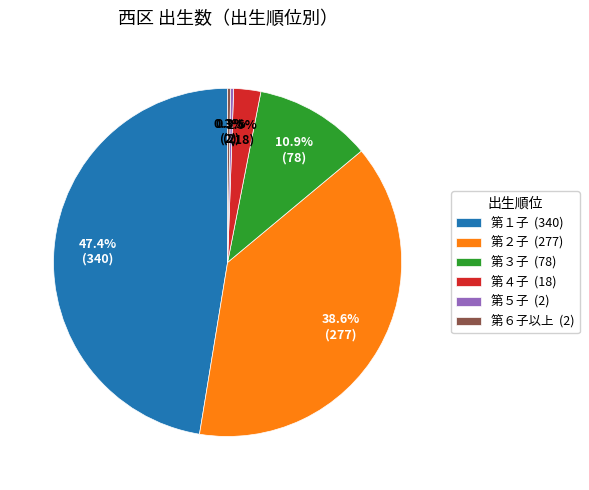

True or false: 第３子 accounts for 11% of the total.

True